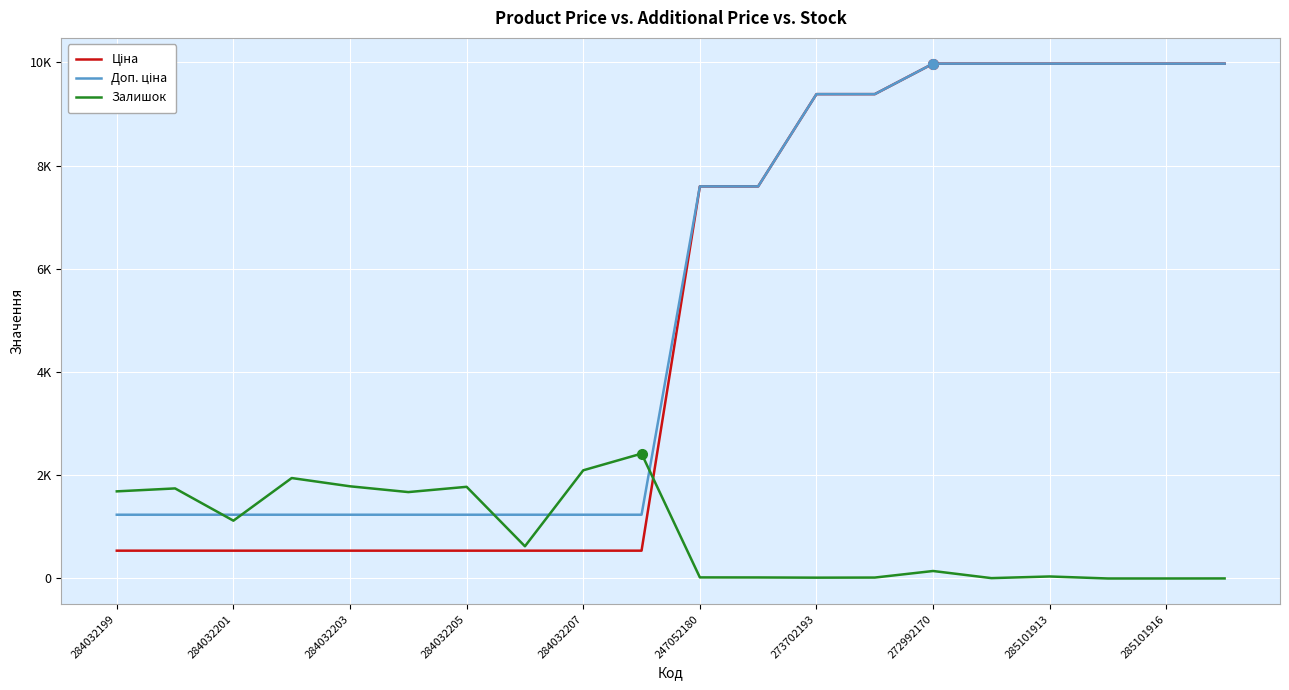

Does the chart display data point markers on the line(s)?

No